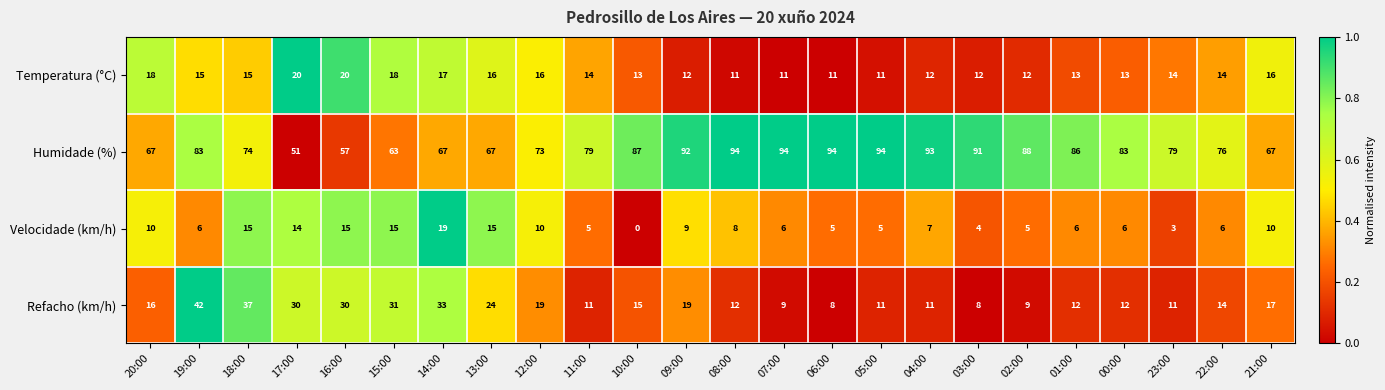

Which series has the largest range (max minus min)?

Humidade (%)